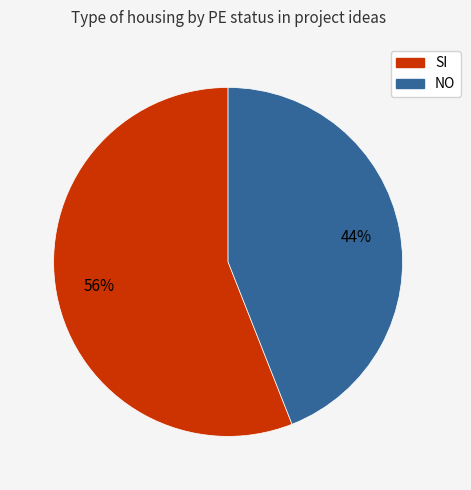

Is SI the majority of the pie?

Yes